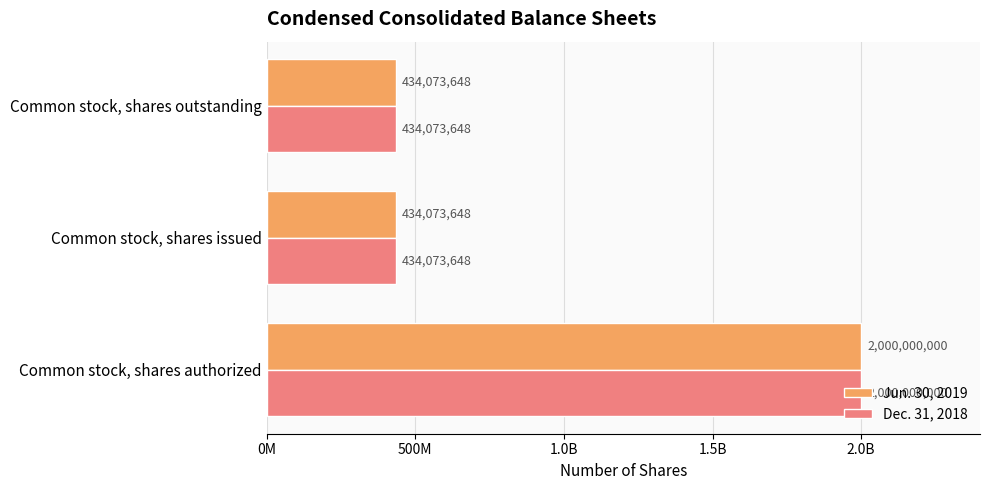

Reading right to left, what are all the values shown in this chart?

Jun. 30, 2019: 434073648	434073648	2000000000
Dec. 31, 2018: 434073648	434073648	2000000000